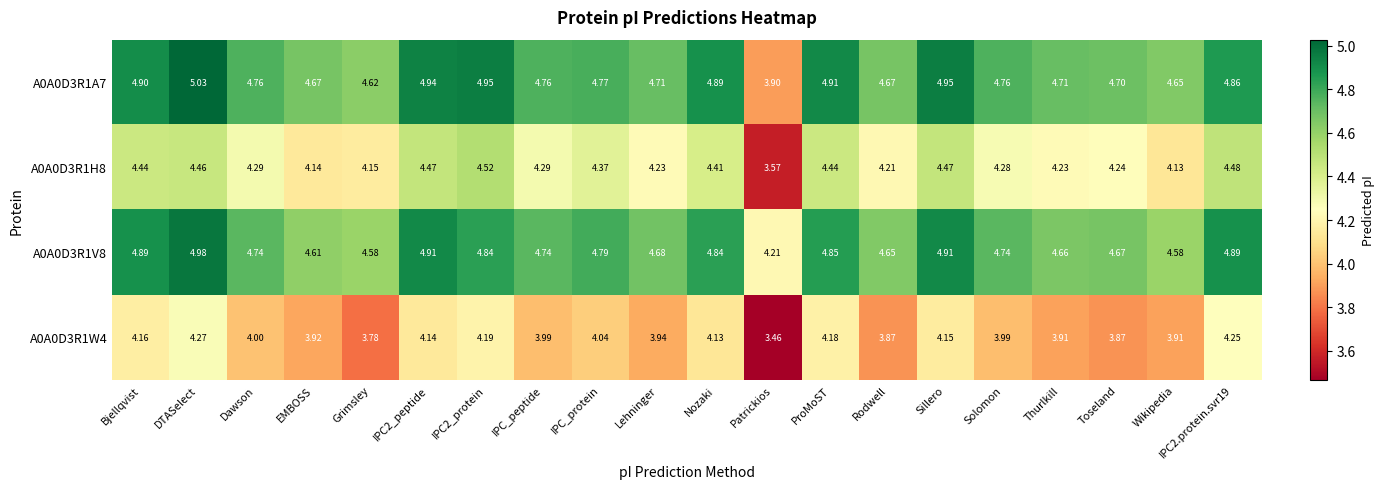

At how many categories does at least one series exceed 3?

20